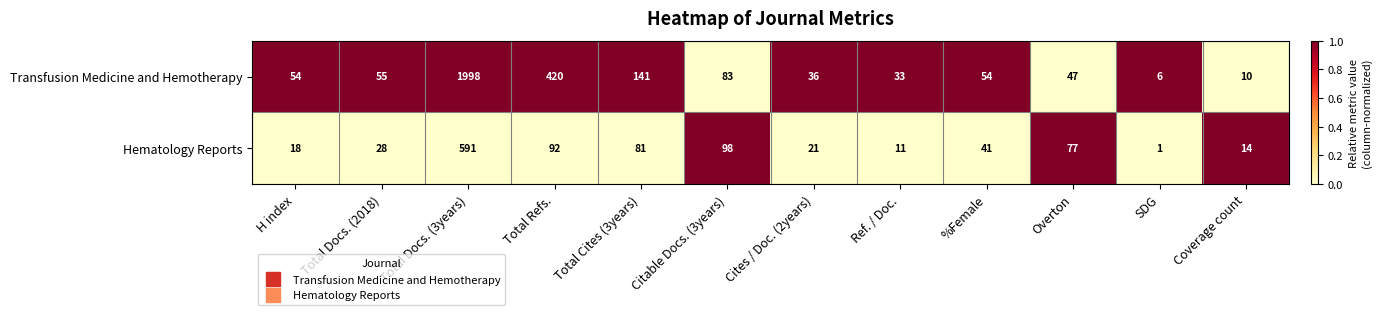

What is the greatest value displayed?

1998